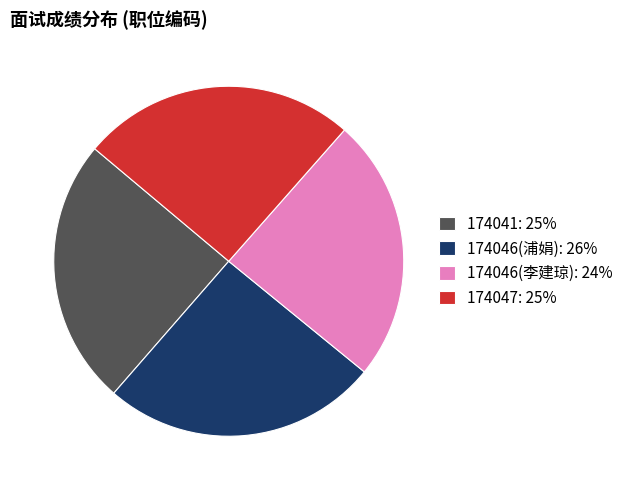

Is the sum of 174046(浦娟): 26% and 174047: 25% greater than half?

Yes